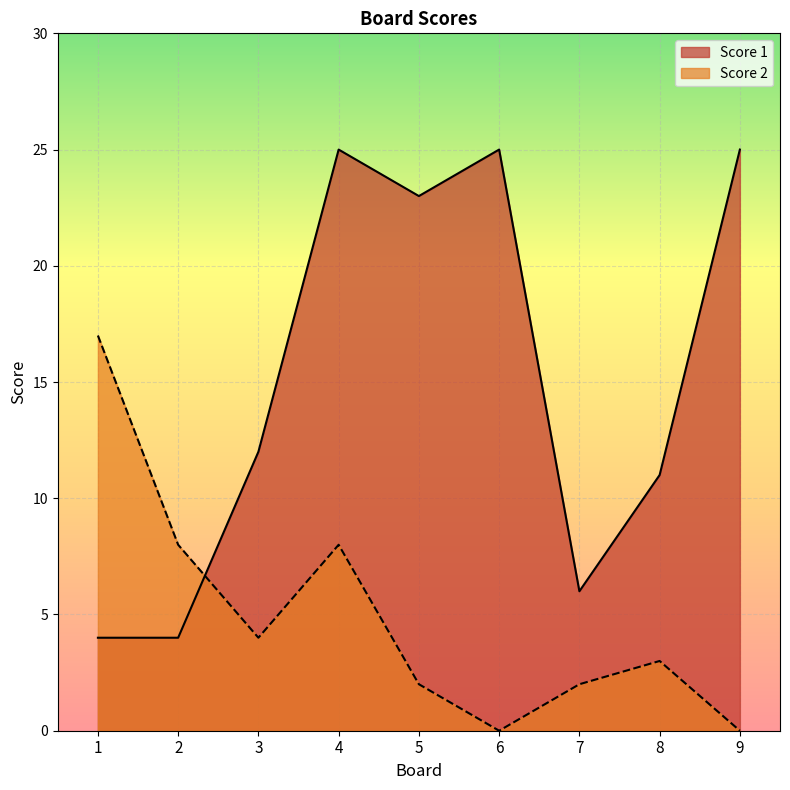

Reading left to right, transcribe all the data shown in this chart.

Score 1: 1=4	2=4	3=12	4=25	5=23	6=25	7=6	8=11	9=25
Score 2: 1=17	2=8	3=4	4=8	5=2	6=0	7=2	8=3	9=0